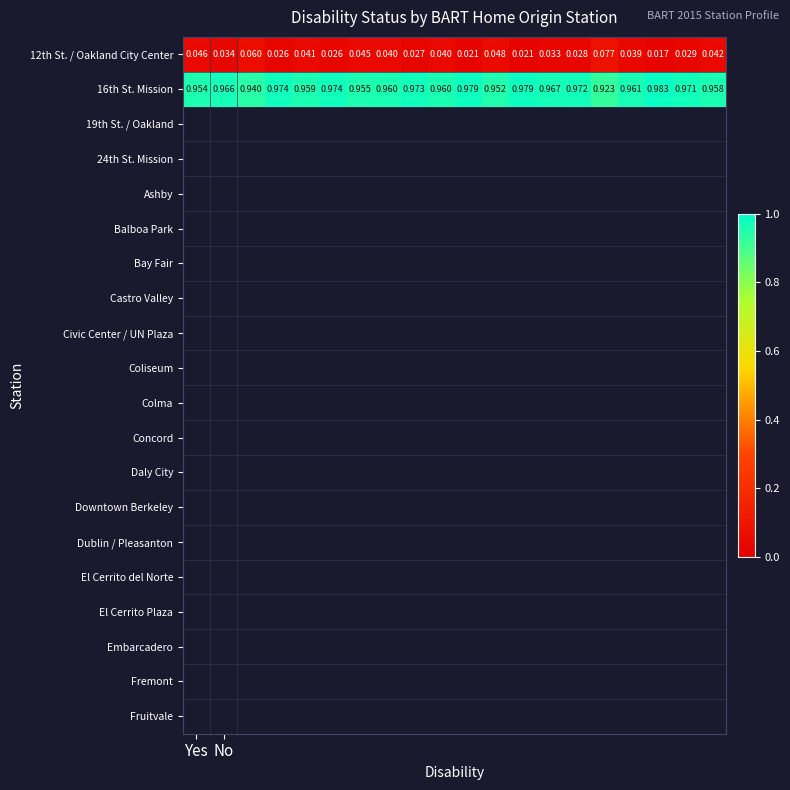

Rank the series by their average value, from lowest to highest.

12th St. / Oakland City Center, 16th St. Mission